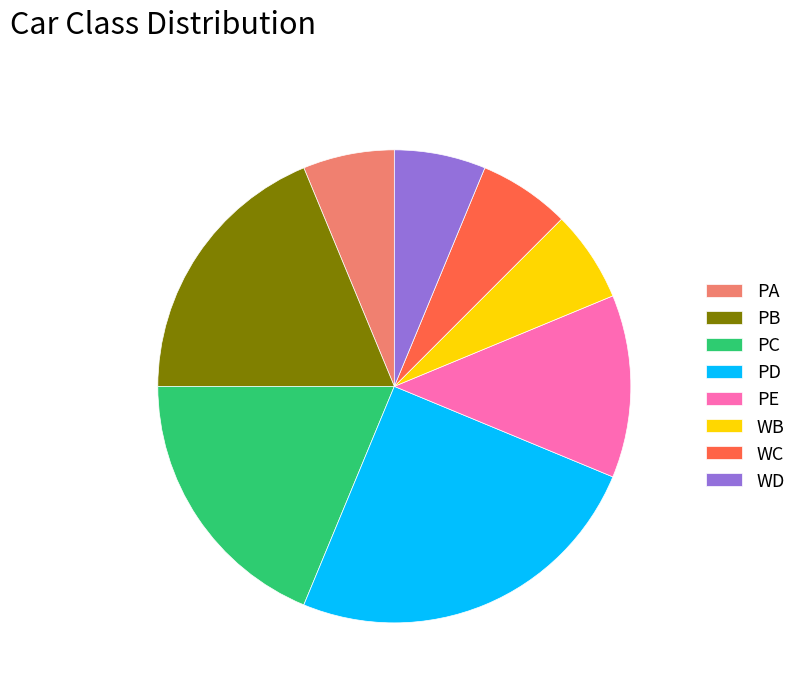

Combined, do PB and PA account for over 50%?

No